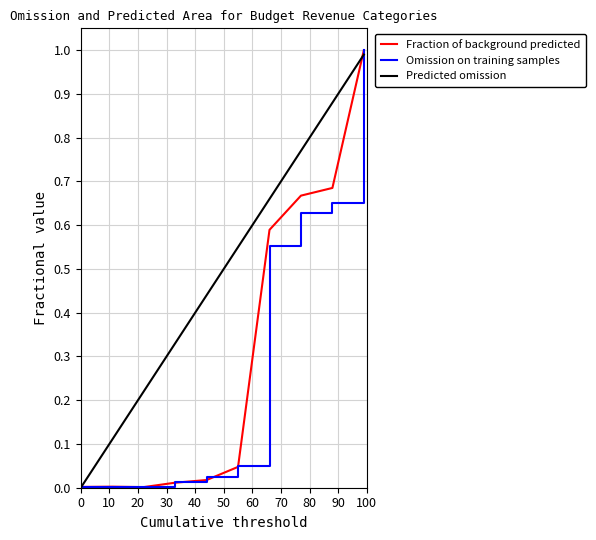

What is the highest value of the Predicted omission series?

1.0